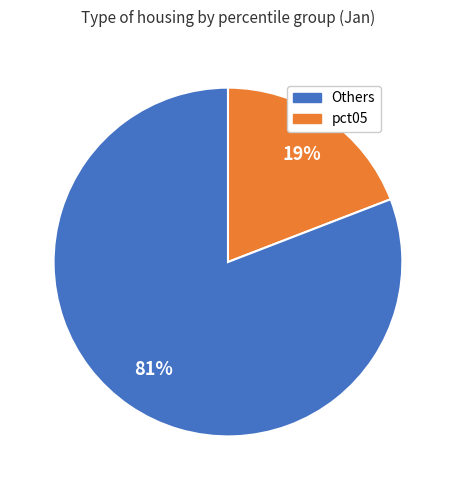

To the nearest percent, what is the difference between the largest and smallest slice percentages?

62%